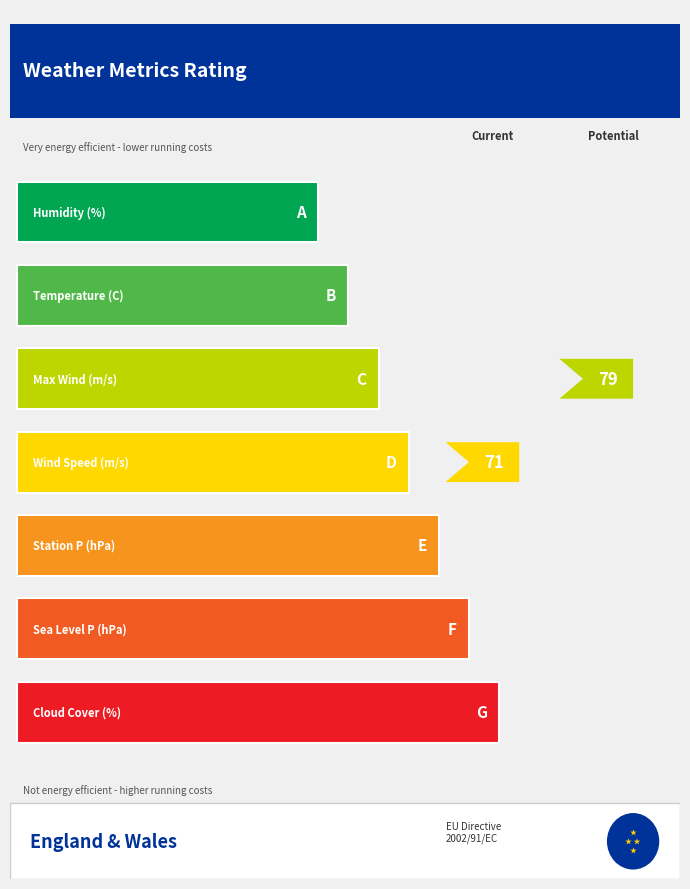

Is it true that Station Pressure(hPa) equals 681.1 at 00:01?

False